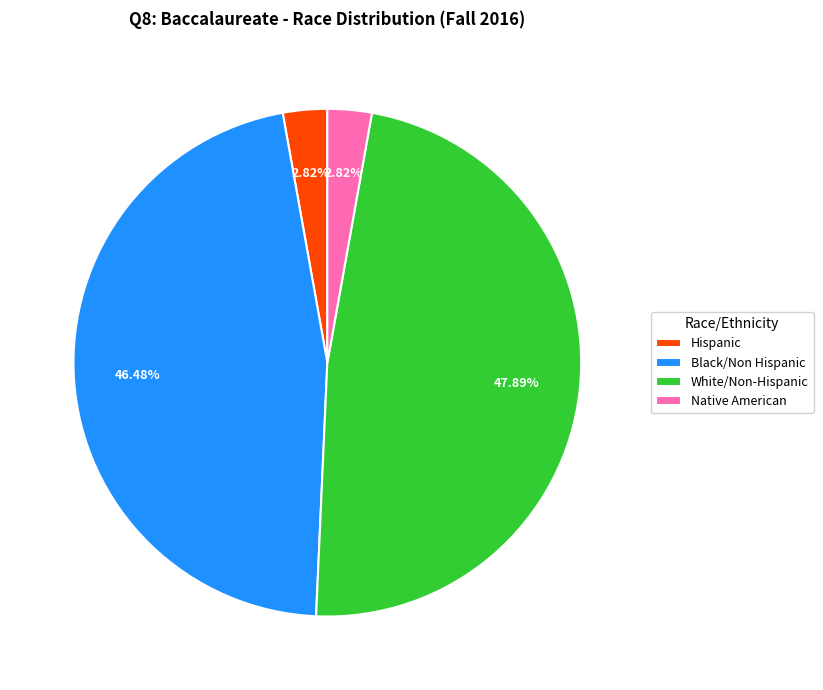

How many slices are in this pie chart?

4